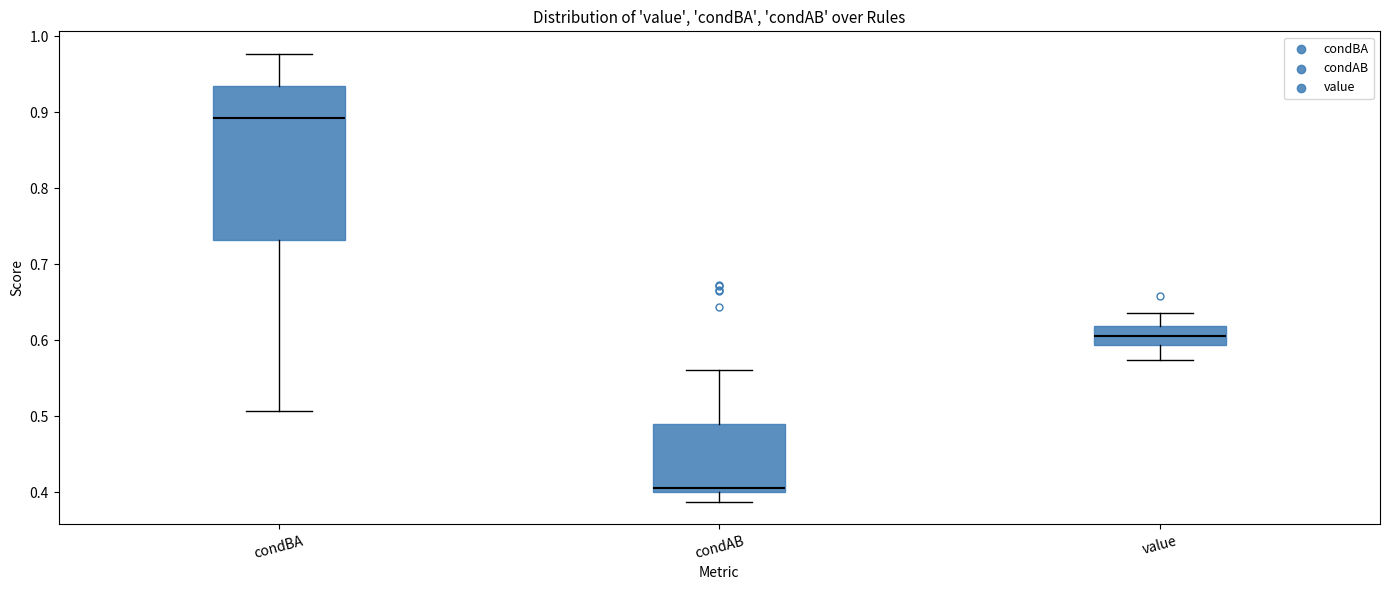

Which box is the tallest, from its lower edge to its upper edge?

condBA